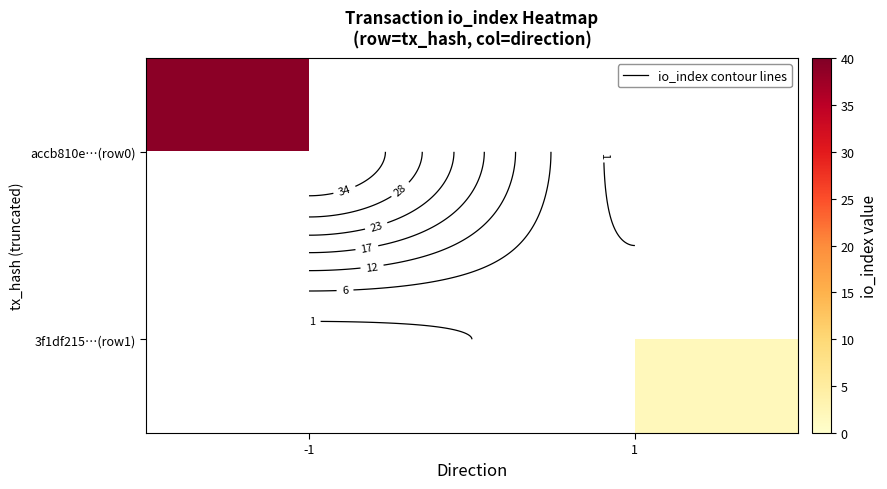

At how many categories does at least one series exceed 14?

1